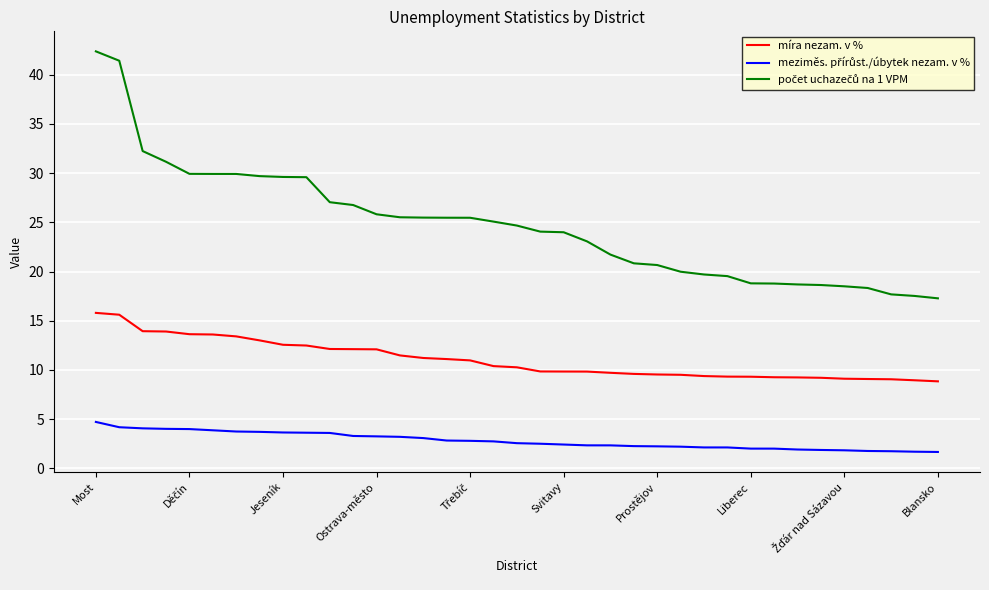

What is the greatest value displayed?

42.4